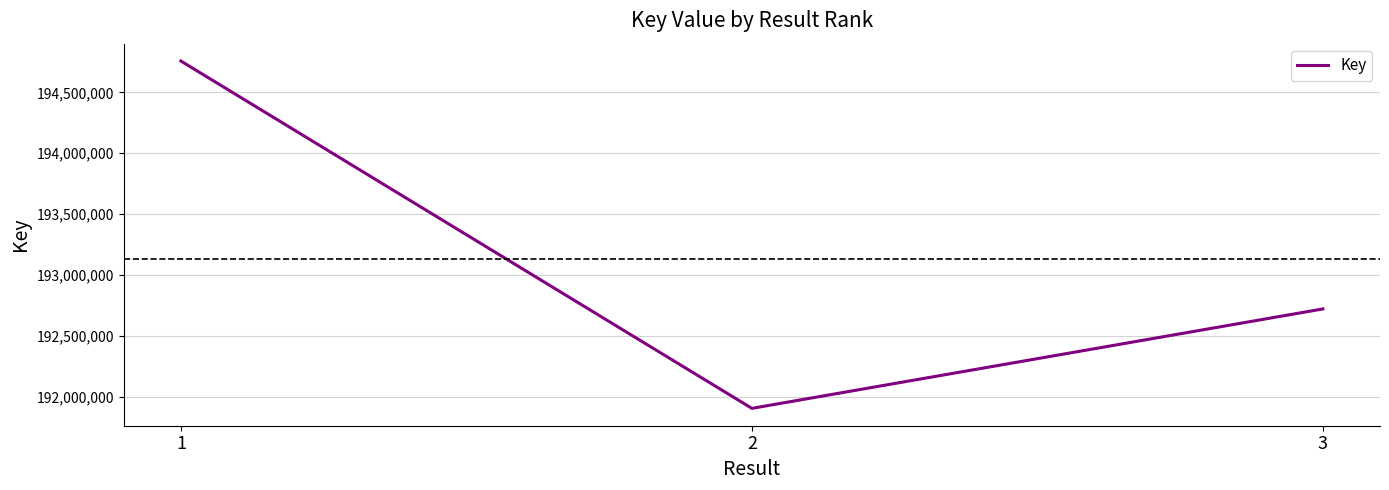

Is it true that the value at 2 is 338265967?

False